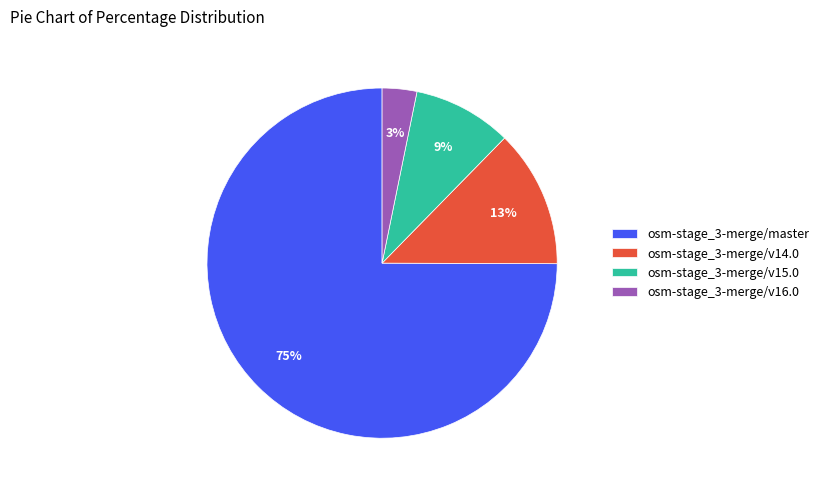

True or false: osm-stage_3-merge/v16.0 accounts for 13% of the total.

False